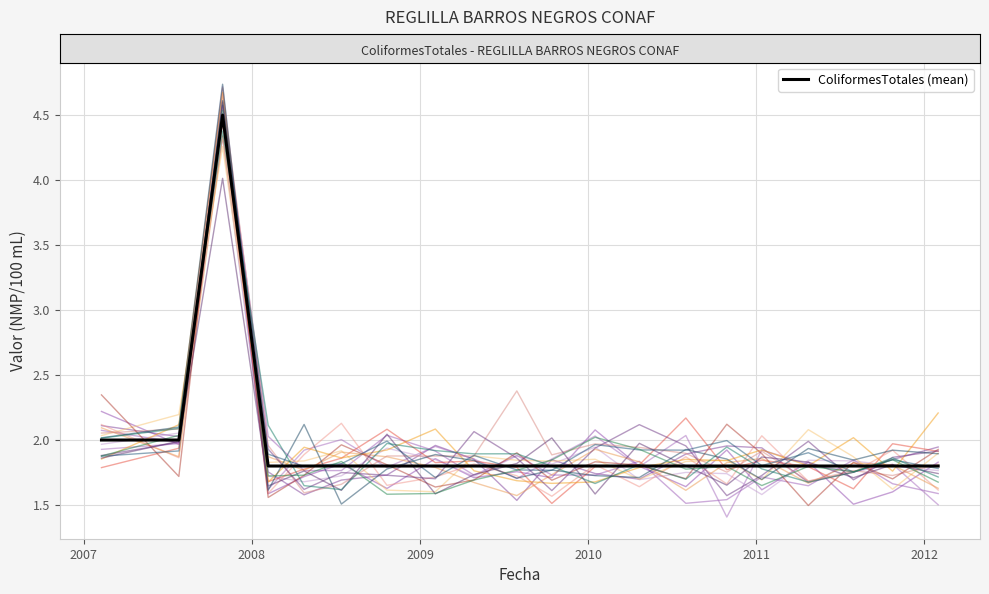

Is this an area chart (filled region under the line)?

No